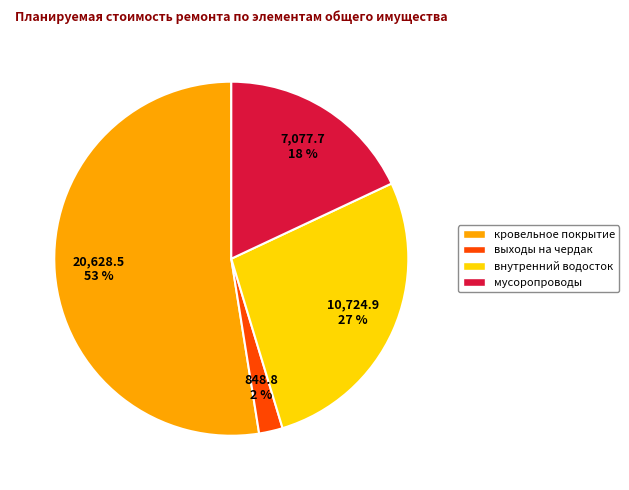

What percentage is the мусоропроводы slice, to the nearest percent?

18%